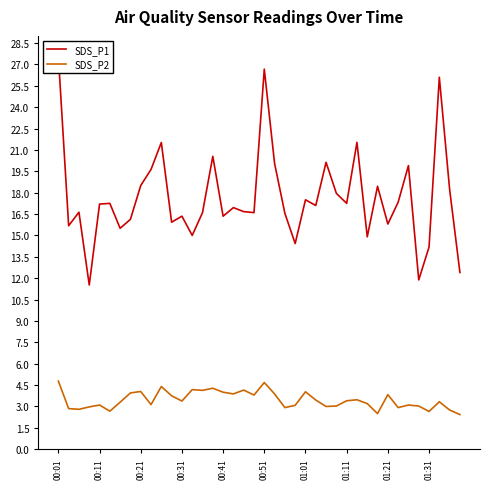

The SDS_P2 series shows 3.1 at 00:11. True or false?

True